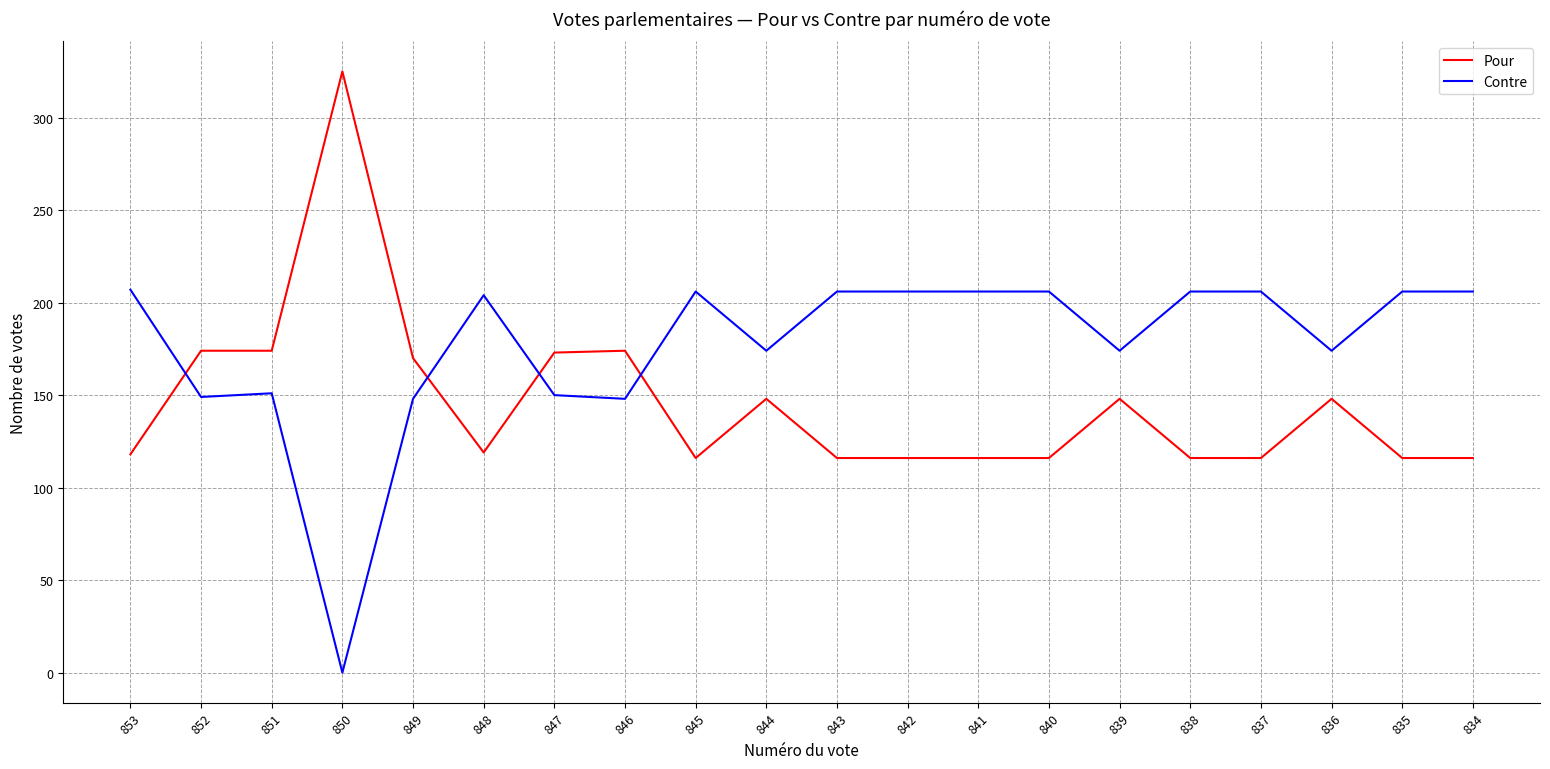

True or false: Pour and Contre cross at least once.

True